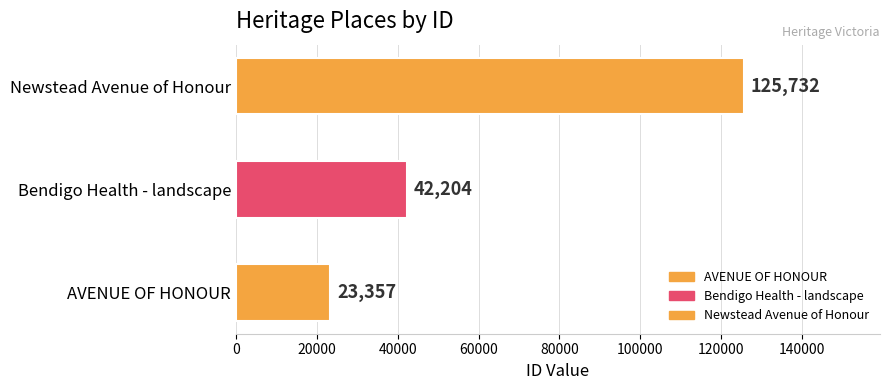

Reading bottom to top, what are all the values shown in this chart?

AVENUE OF HONOUR=23357	Bendigo Health - landscape=42204	Newstead Avenue of Honour=125732